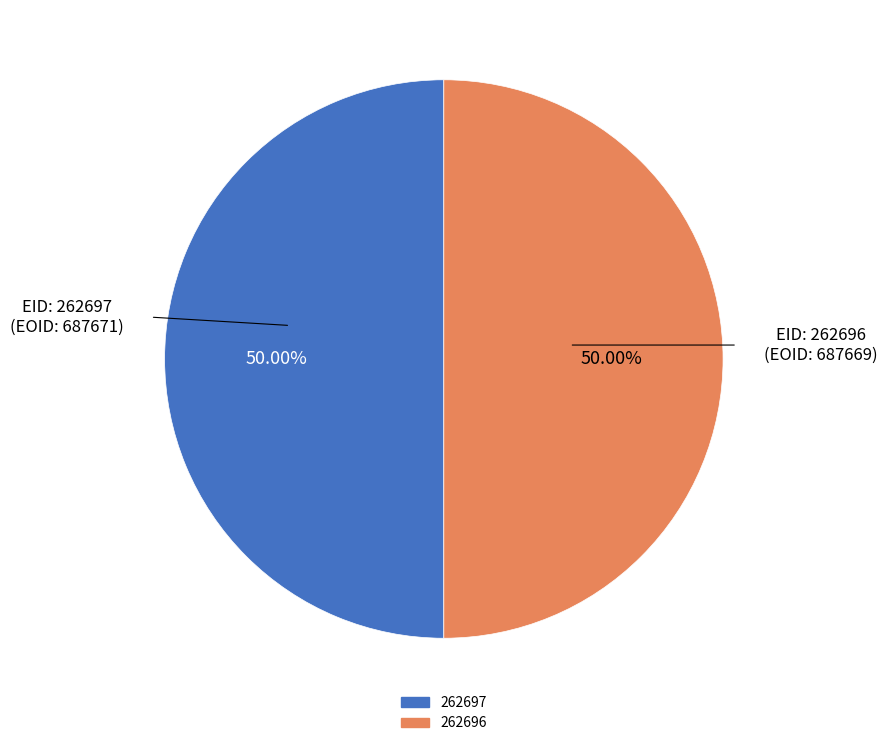

How much of the chart is everything except 262696?

50.0%